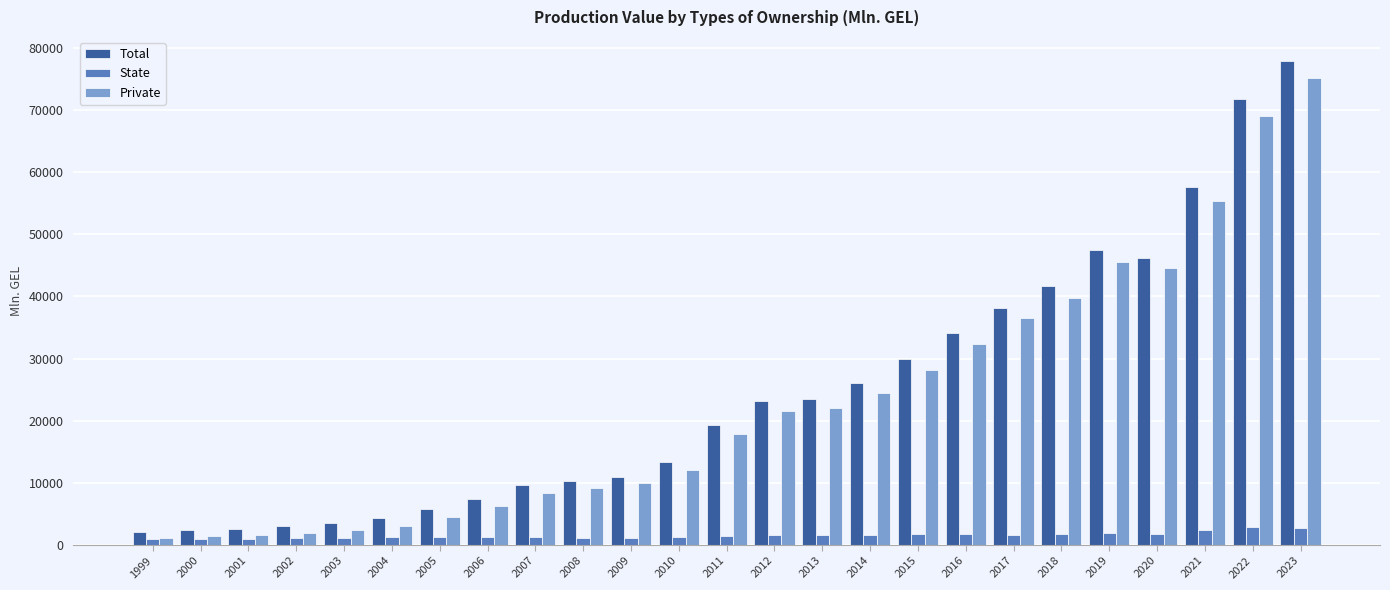

Does the chart contain stacked bars?

No